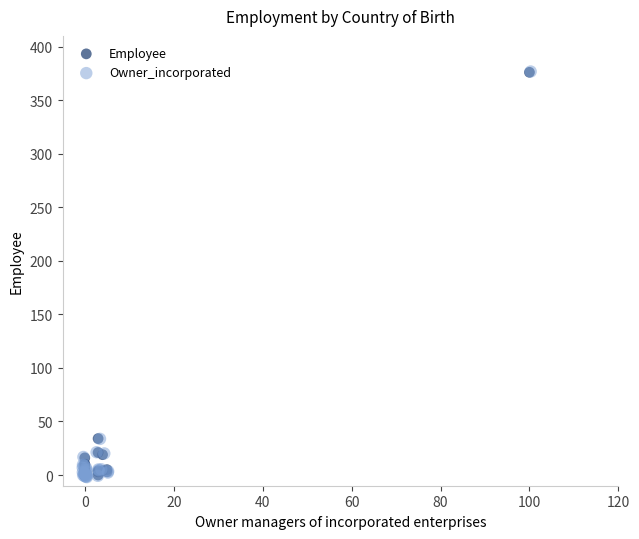

Which series has the largest Y range (max minus min)?

Owner_incorporated